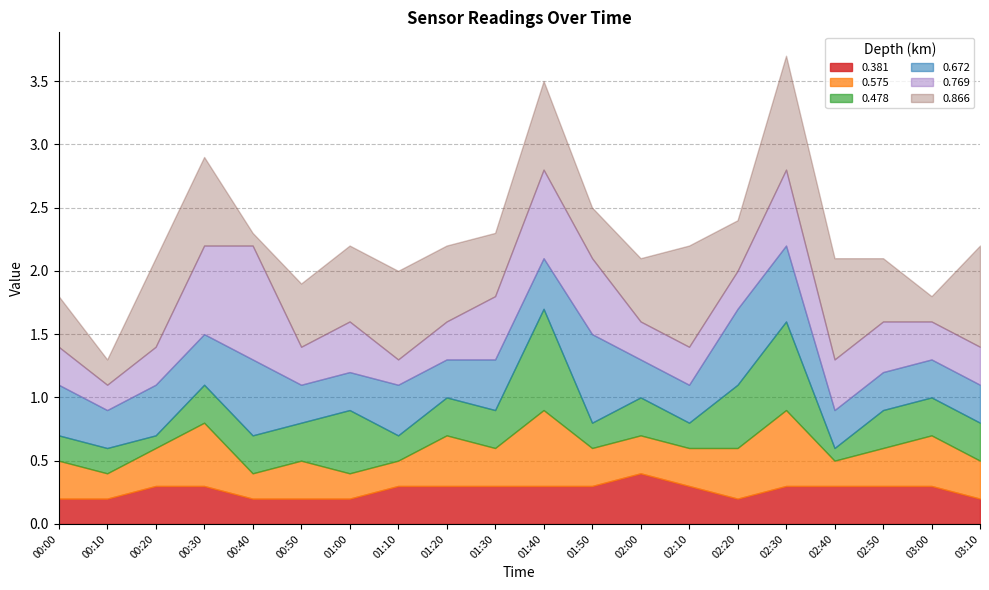

The 0.769 series shows 0.6 at 01:50. True or false?

True